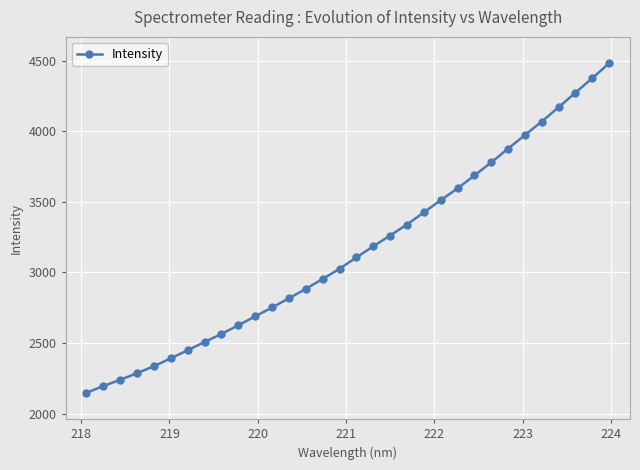

What is the sum of all values?

100983.5